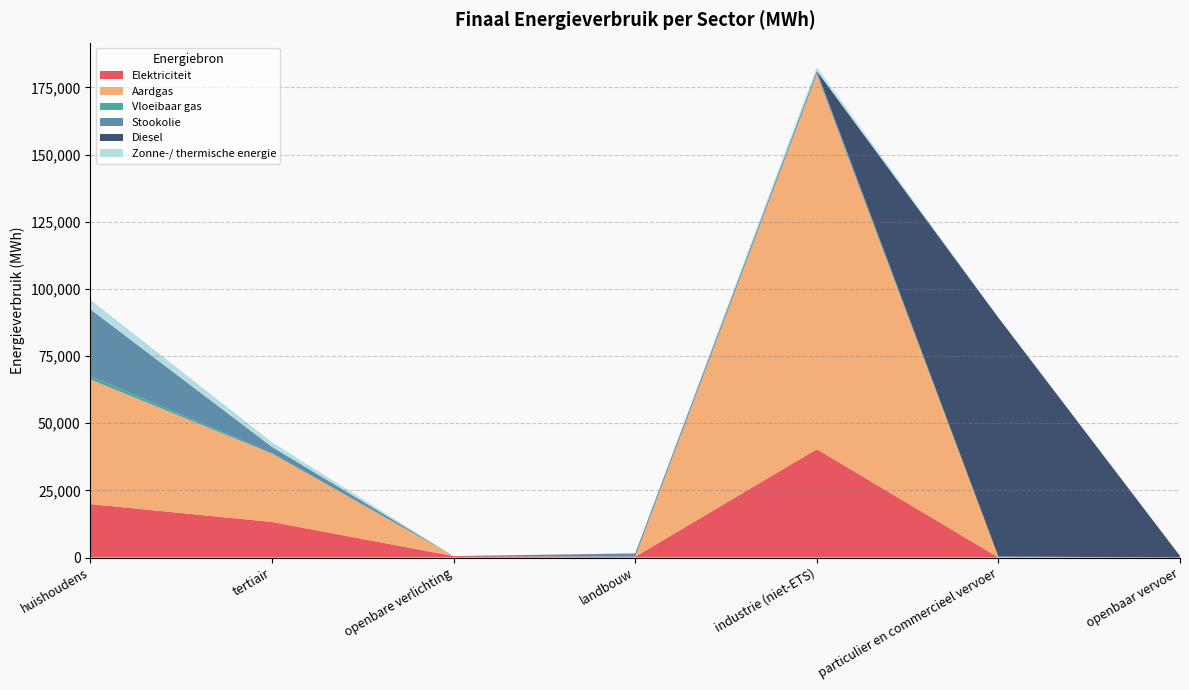

Reading left to right, list all the values displayed in this chart.

Elektriciteit: 19893.7	13239.0	540.7	288.8	40339.5	40.8	0.0
Aardgas: 46363.8	25418.4	0.0	45.9	139470.4	133.2	0.0
Vloeibaar gas: 1267.7	209.7	0.0	8.5	309.2	199.1	0.0
Stookolie: 24909.7	2322.1	0.0	1203.2	1060.2	0.0	0.0
Diesel: 0.0	0.0	0.0	0.0	0.0	88944.4	580.1
Zonne-/ thermische energie: 3510.3	1720.4	0.0	0.0	1401.7	0.0	0.0